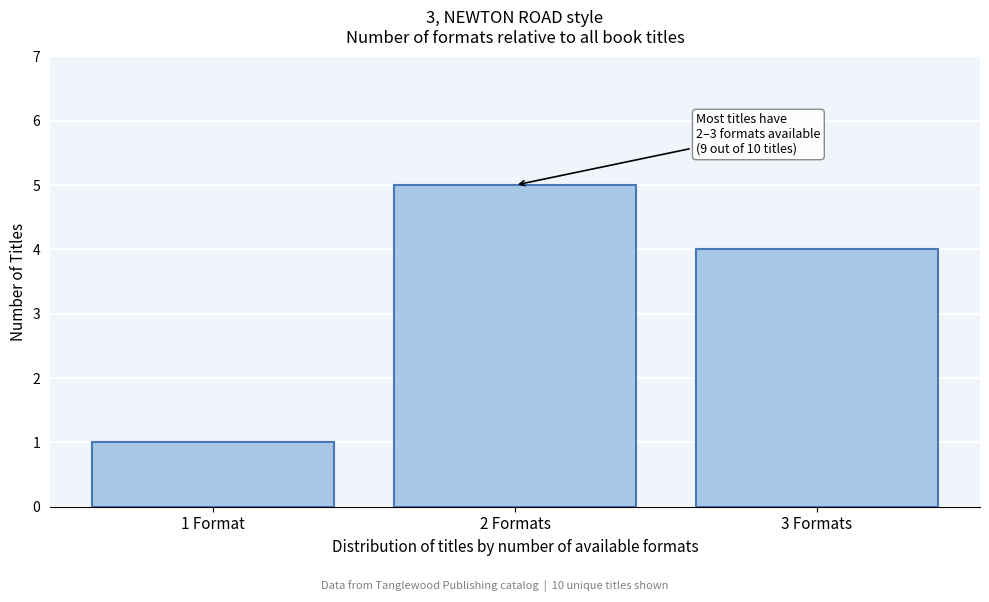

Reading right to left, transcribe all the data shown in this chart.

3 Formats=4	2 Formats=5	1 Format=1